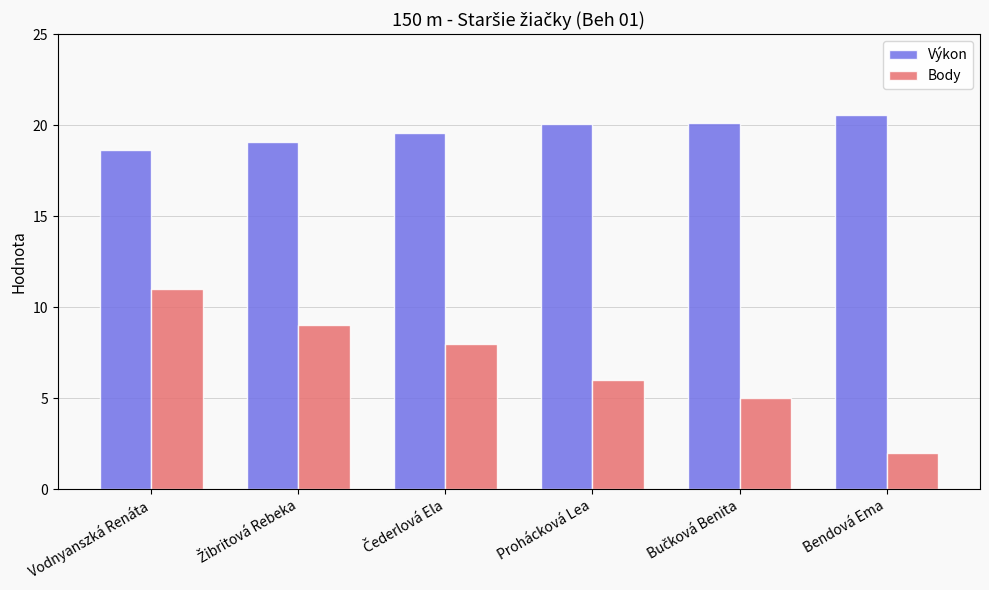

Read the Body value at Prohácková Lea.

6.0